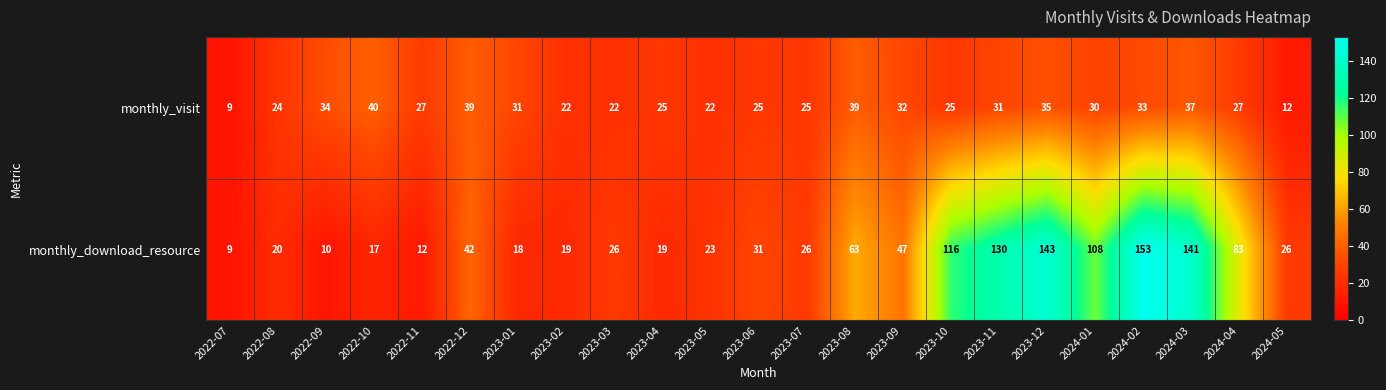

List the series in order of their peak value, highest first.

monthly_download_resource, monthly_visit